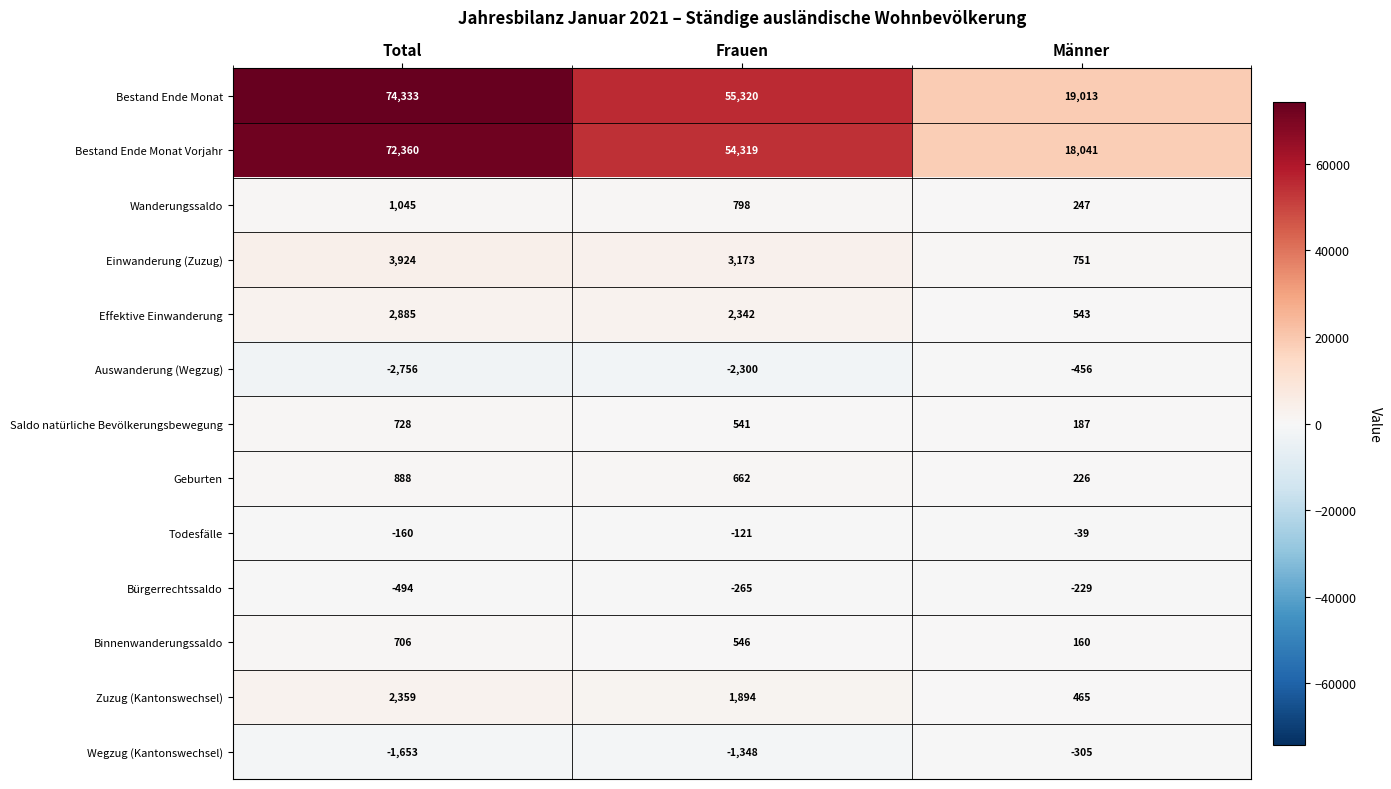

What is the approximate value of Saldo natürliche Bevölkerungsbewegung at Männer, to the nearest 100?

200